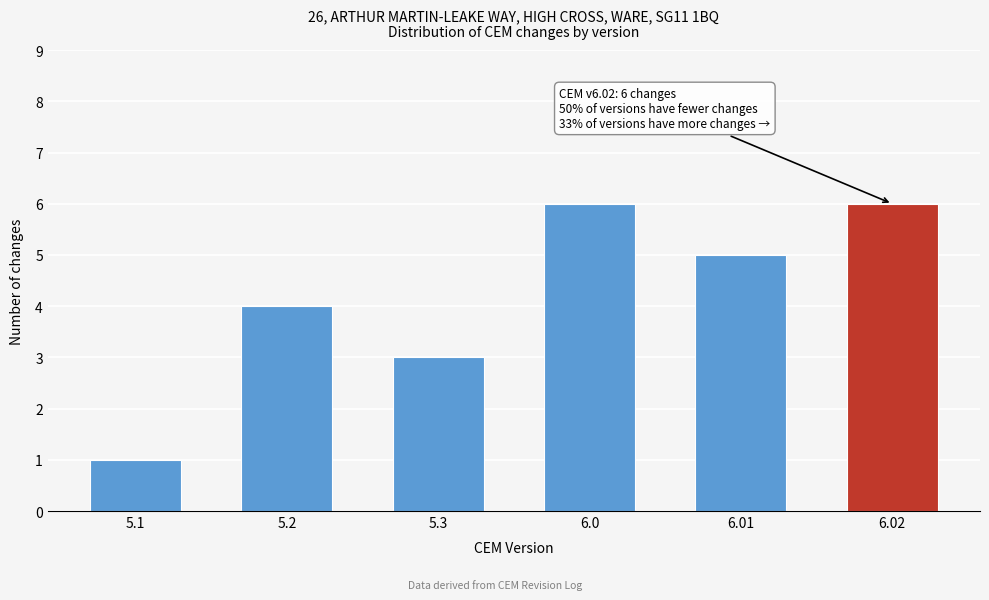

Reading left to right, transcribe all the data shown in this chart.

5.1=1	5.2=4	5.3=3	6.0=6	6.01=5	6.02=6